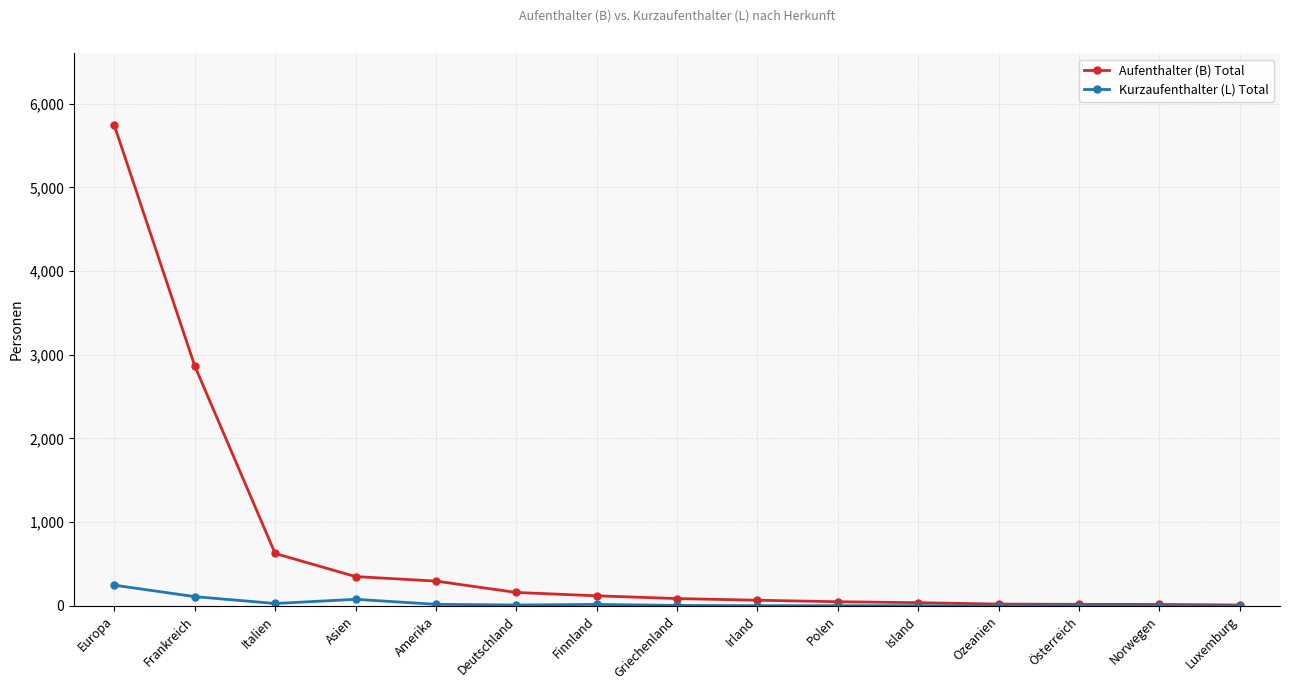

Which series has the widest spread of values?

Aufenthalter (B) Total